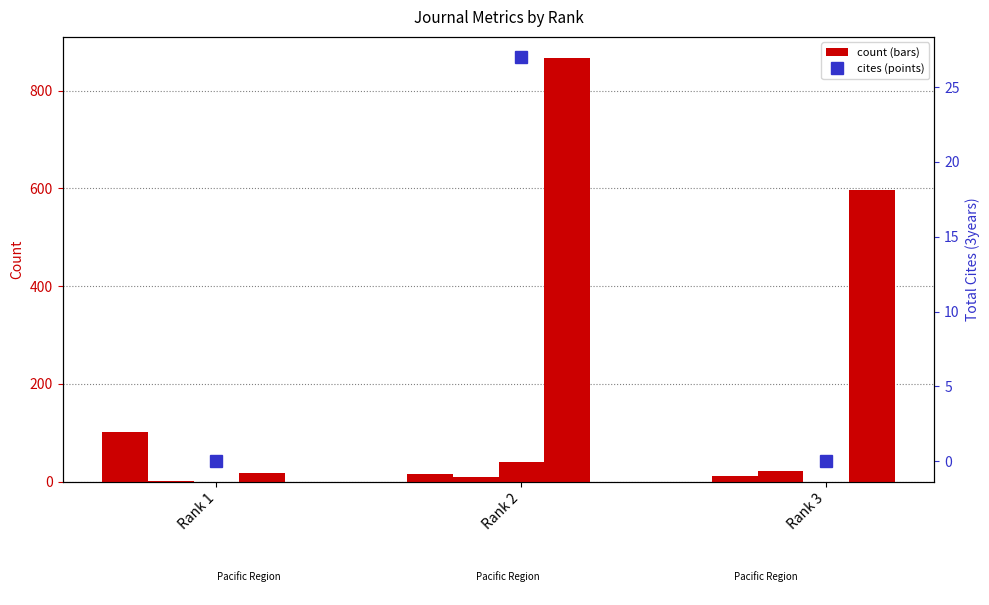

Reading right to left, list all the values displayed in this chart.

H index: Rank 3=11	Rank 2=16	Rank 1=101
Total Docs. (2011): Rank 3=22	Rank 2=10	Rank 1=2
Total Docs. (3years): Rank 3=0	Rank 2=40	Rank 1=0
Total Refs.: Rank 3=597	Rank 2=867	Rank 1=18
Total Cites (3years): Rank 3=0	Rank 2=27	Rank 1=0